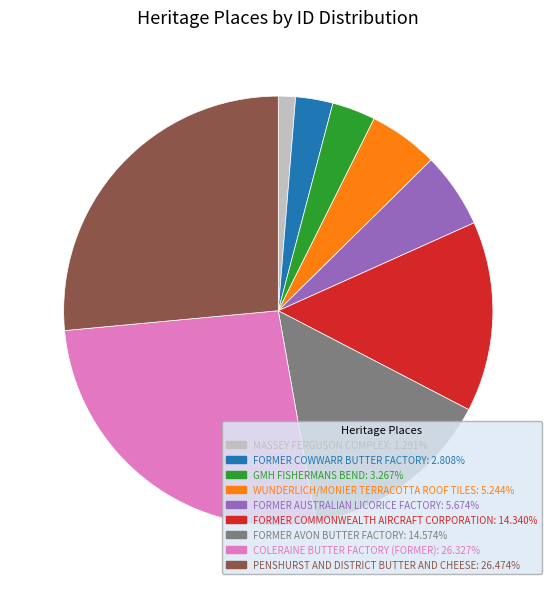

Combined, do GMH FISHERMANS BEND and FORMER COMMONWEALTH AIRCRAFT CORPORATION account for over 50%?

No